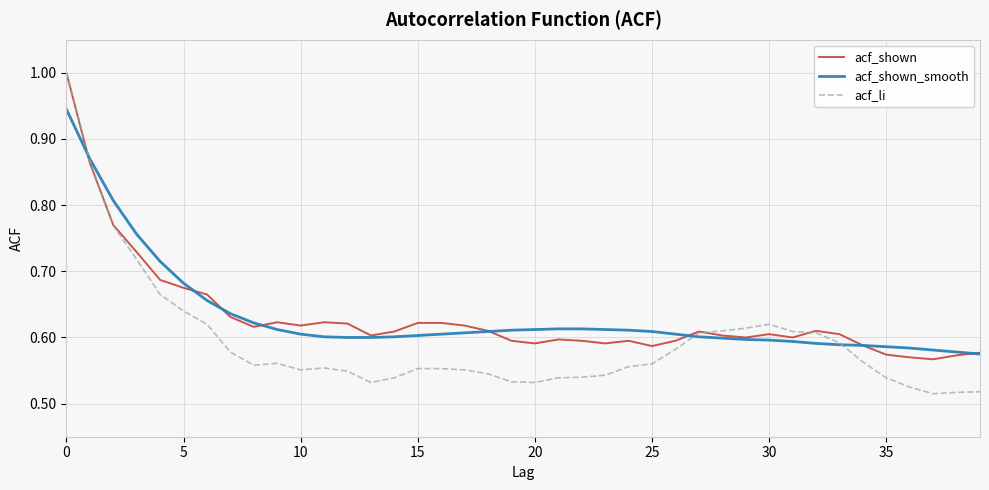

What is the maximum value shown in the chart?

1.0